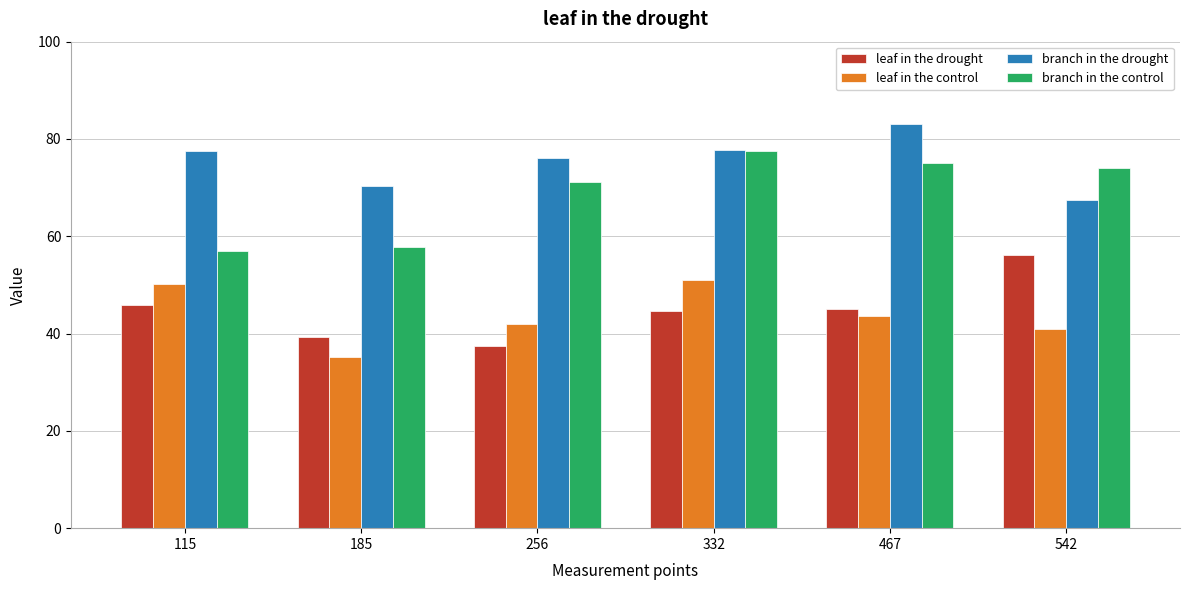

Are the bars grouped side by side (vs. stacked)?

Yes